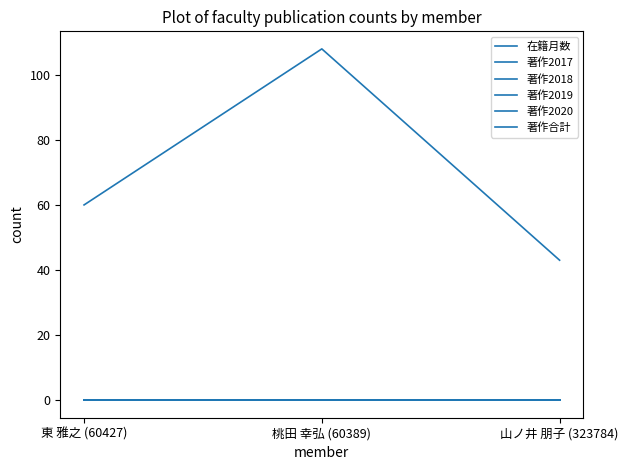

At which label does 著作2020 reach its peak?

東 雅之 (60427)